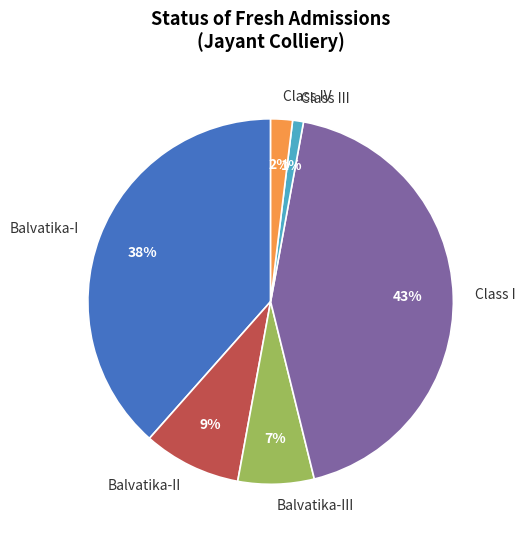

To the nearest percent, what is the combined percentage of Balvatika-III and Class IV?

9%